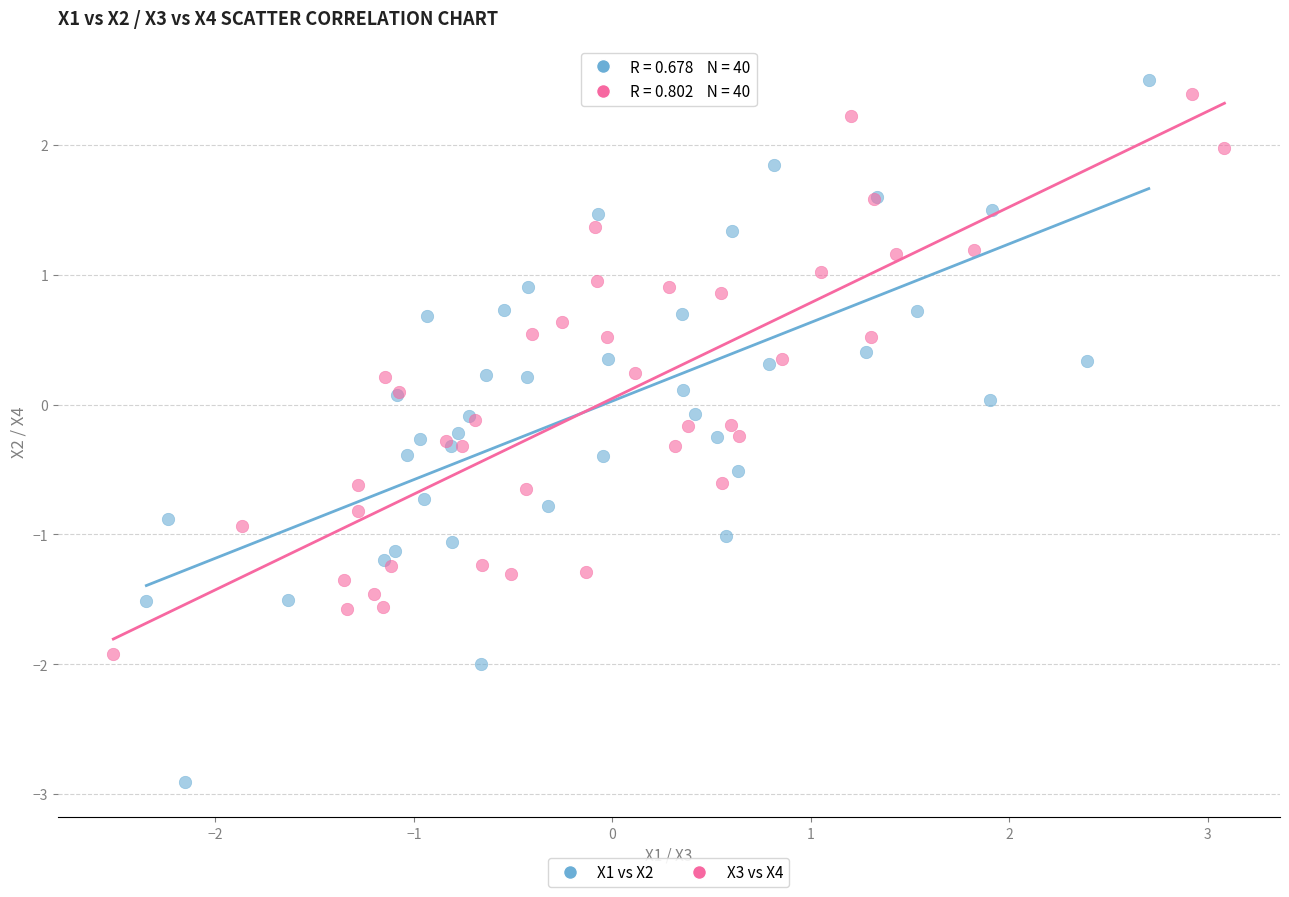

Which series has the largest Y range (max minus min)?

X1 vs X2